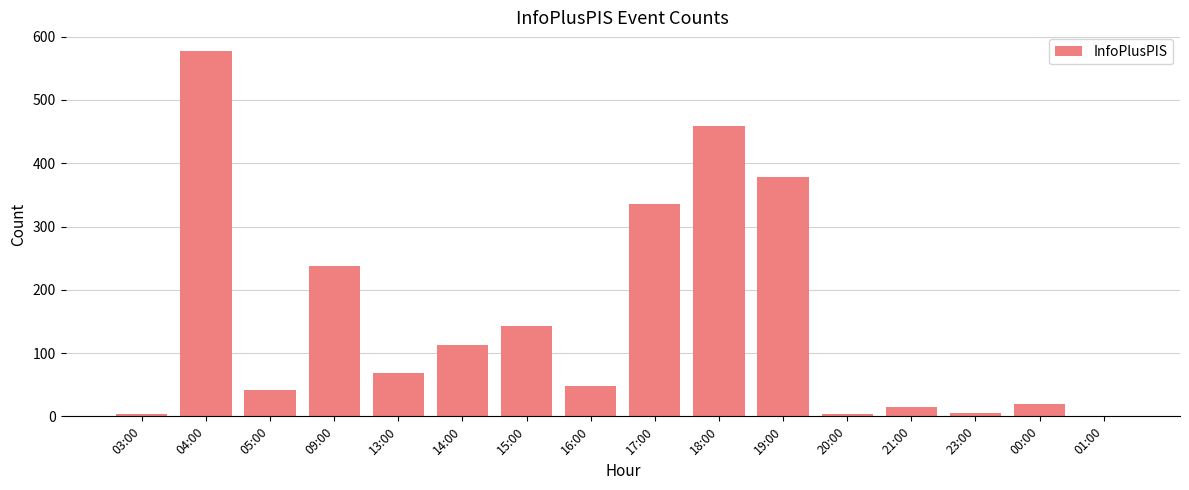

Which has a higher value, 19:00 or 05:00?

19:00